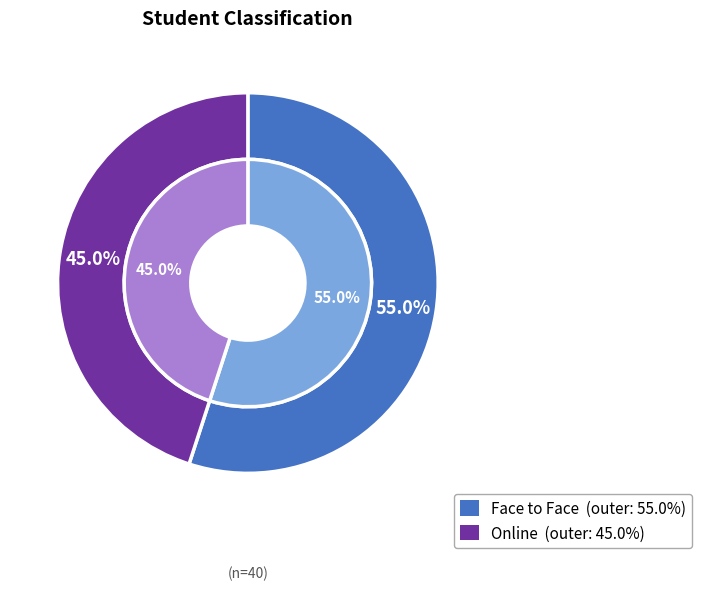

Do Online and Face to Face together represent more than half of the pie?

Yes